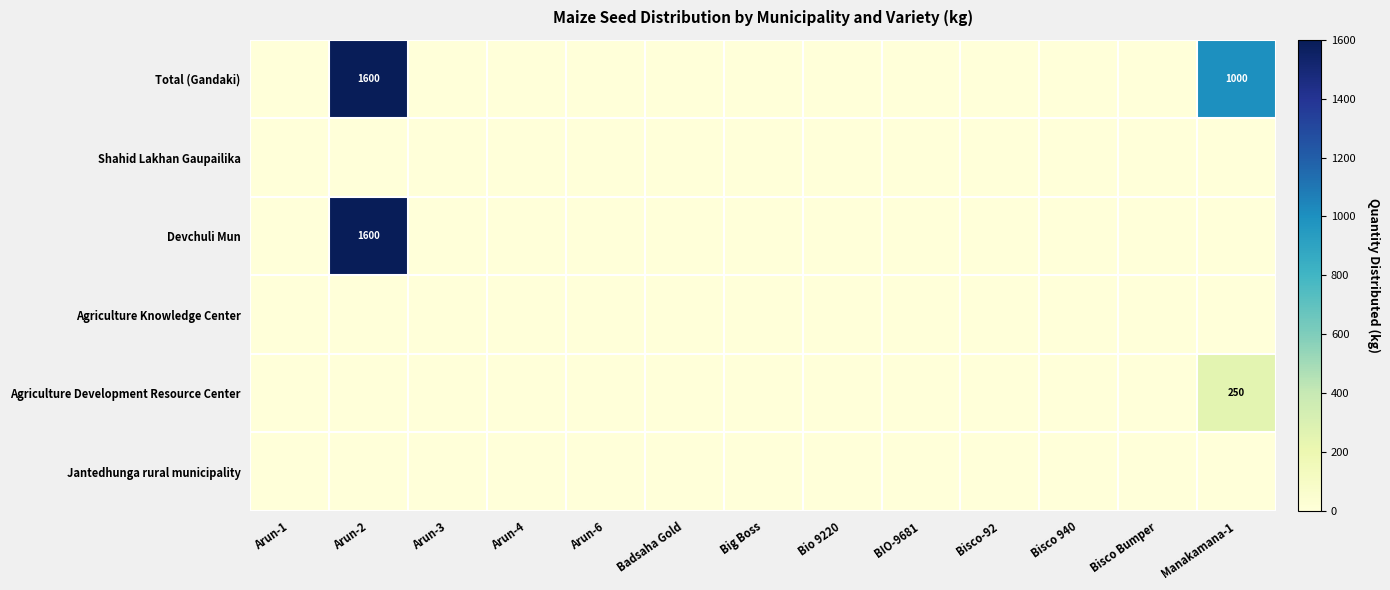

The value of Total (Gandaki) at Big Boss is 0. True or false?

True